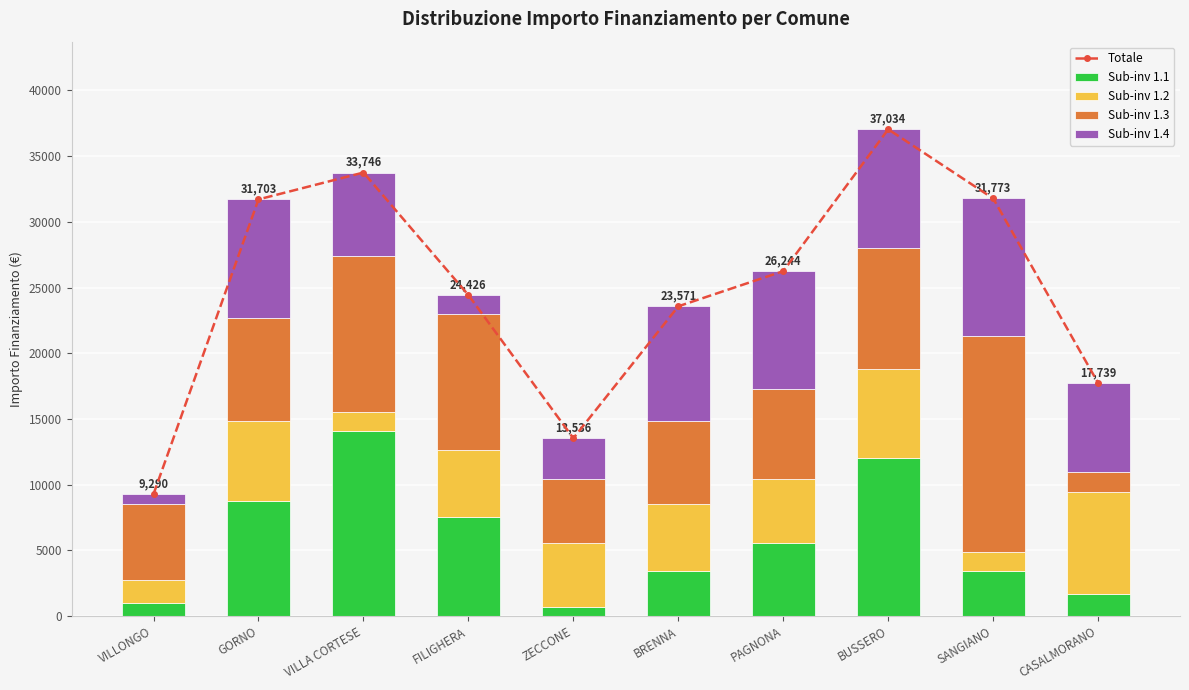

Reading left to right, transcribe all the data shown in this chart.

Totale: 9290	31703	33746	24426	13536	23571	26244	37034	31773	17739
Sub-inv 1.1: 1029	8748	14063	7533	729	3402	5589	12005	3402	1701
Sub-inv 1.2: 1701	6075	1458	5145	4860	5103	4860	6804	1458	7776
Sub-inv 1.3: 5831	7889	11907	10290	4860	6318	6804	9234	16464	1458
Sub-inv 1.4: 729	8991	6318	1458	3087	8748	8991	8991	10449	6804